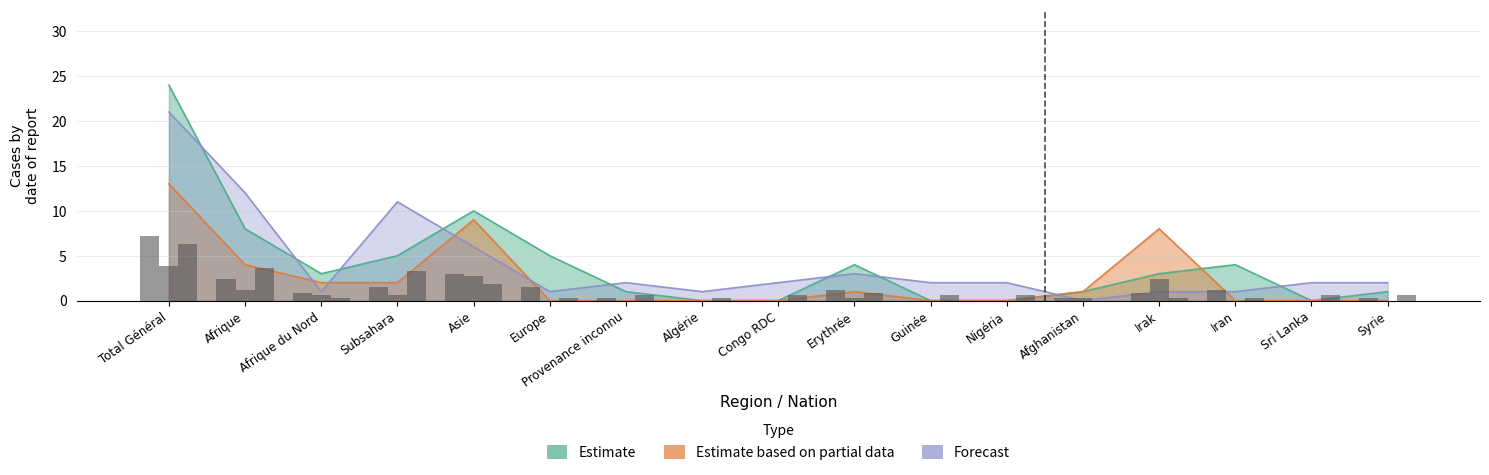

The value of Départs (Estimate based on partial data) at Total Général is 3.2. True or false?

False